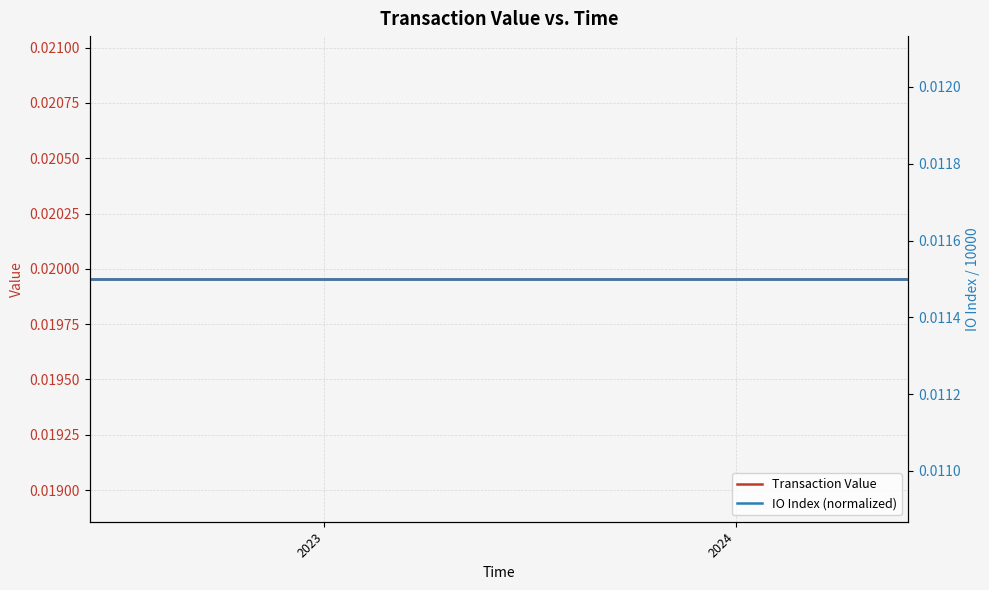

Which series has the largest total across all categories?

Transaction Value